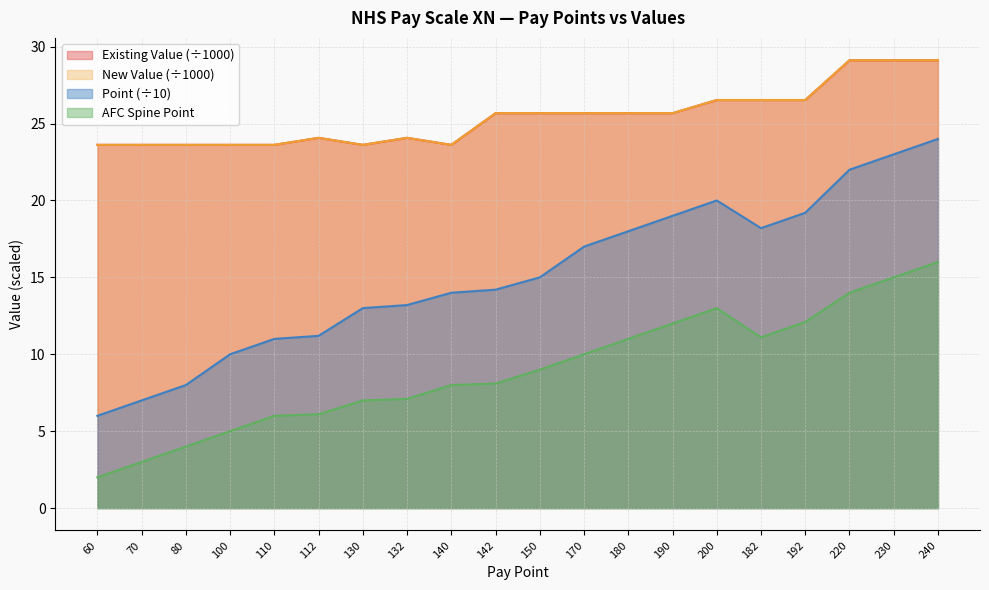

What are all the series names shown in the legend?

Existing Value, New Value, Point, AFC Spine Point